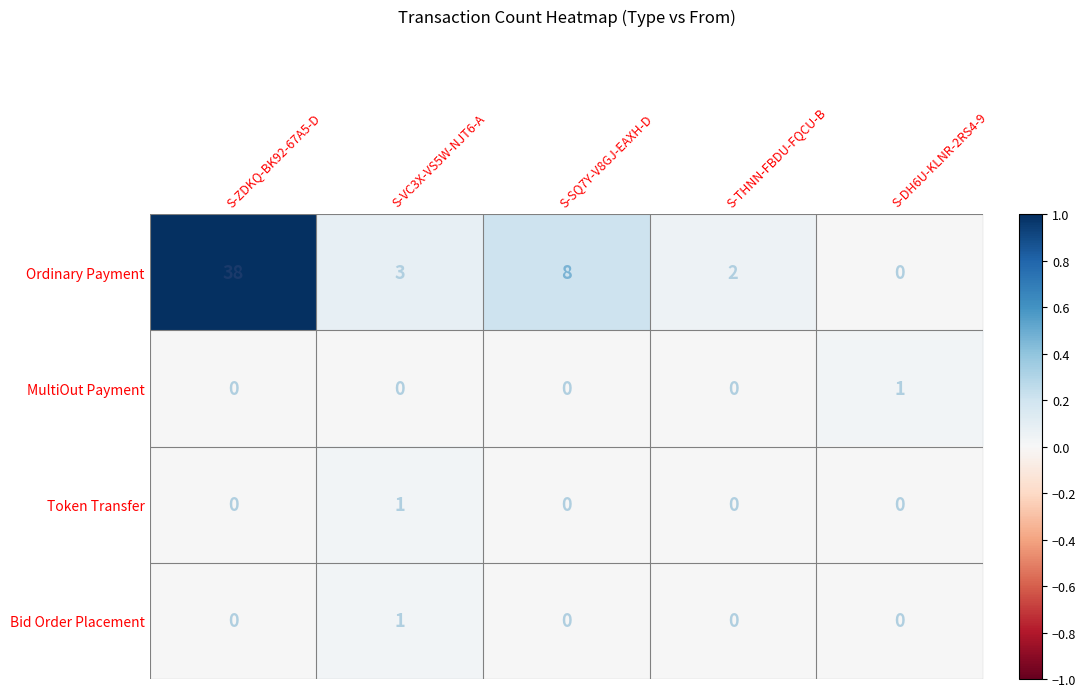

What is the maximum value shown in the chart?

38